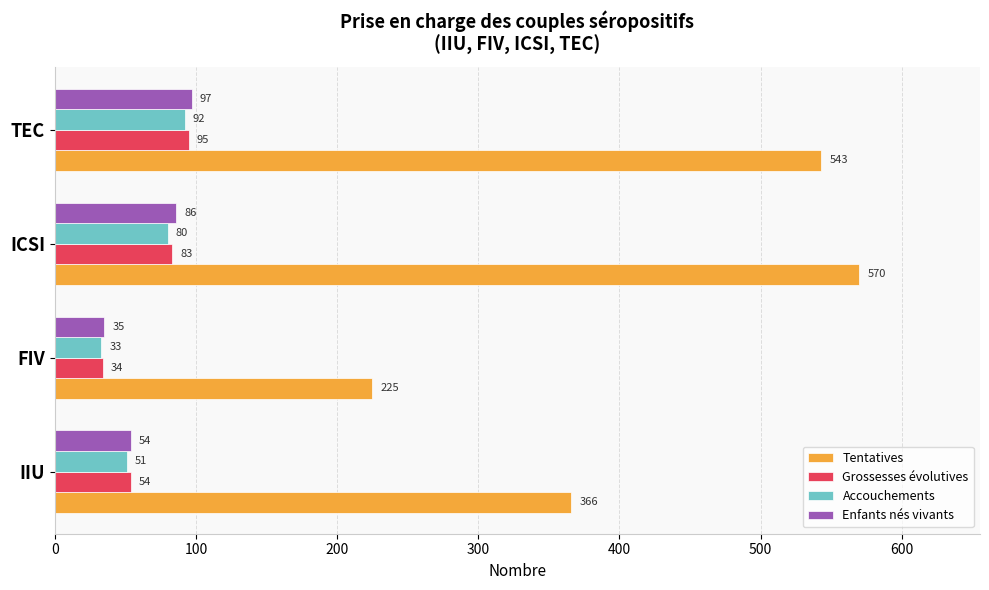

Is the value of Tentatives at IIU greater than the value of Accouchements at TEC?

Yes